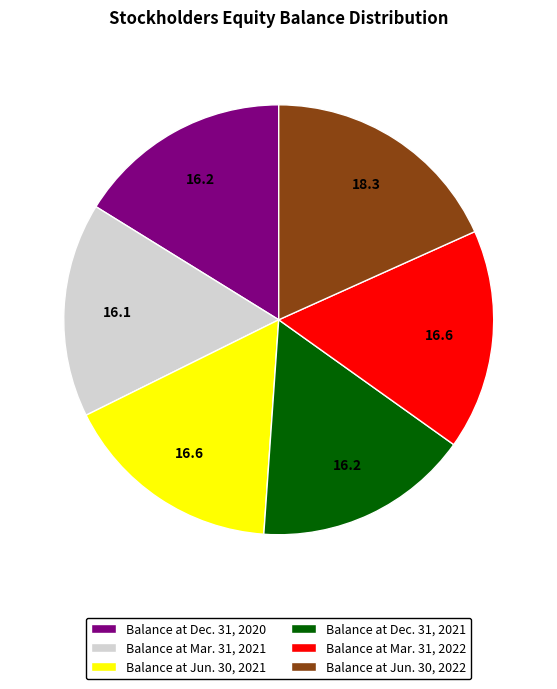

Which slice is the largest?

Balance at Jun. 30, 2022